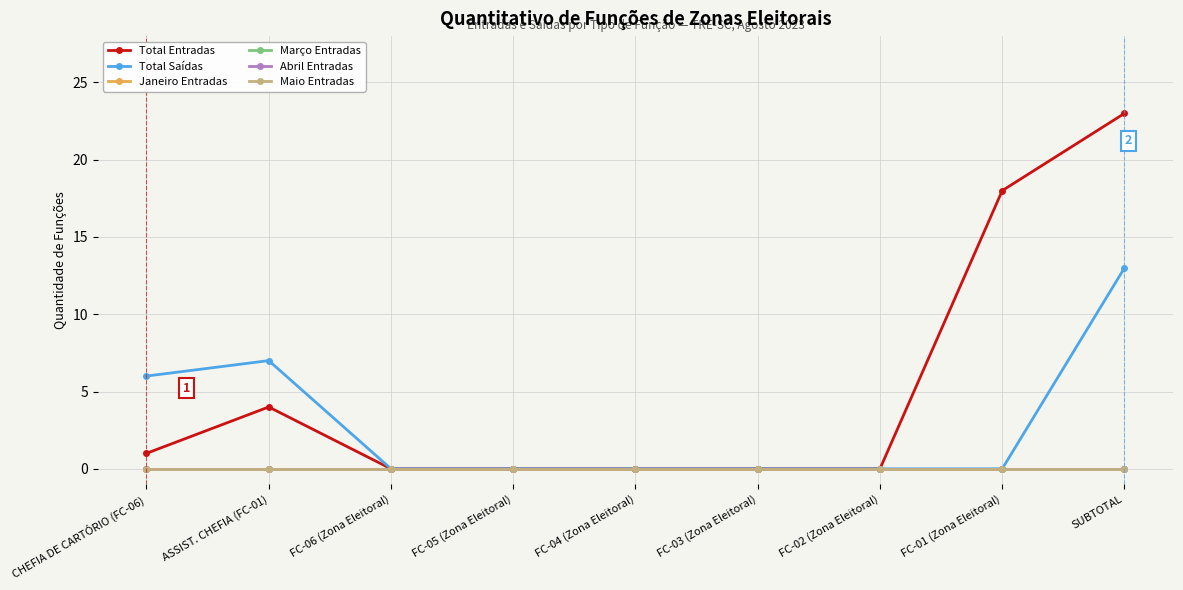

True or false: Março Entradas and Abril Entradas intersect in this chart.

False